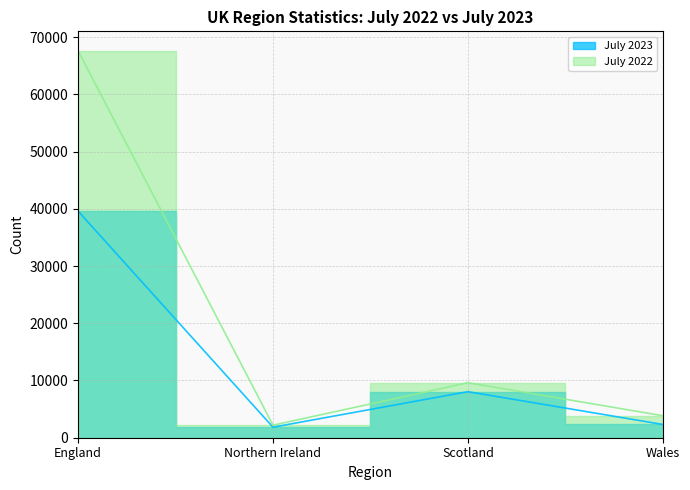

What is the difference between the July 2023 values at England and Wales?

37287